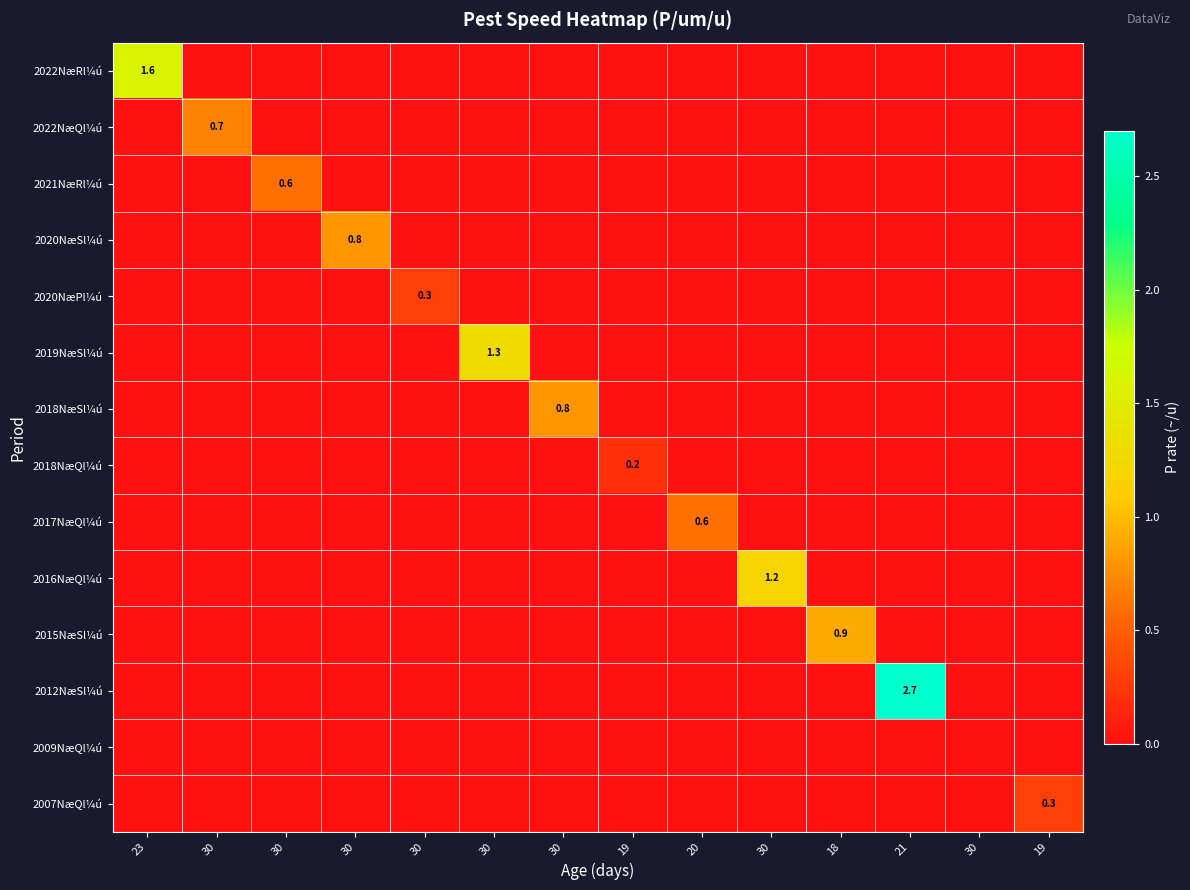

Count the 2020NæSl¼ú values in the range 0 to 1.

14